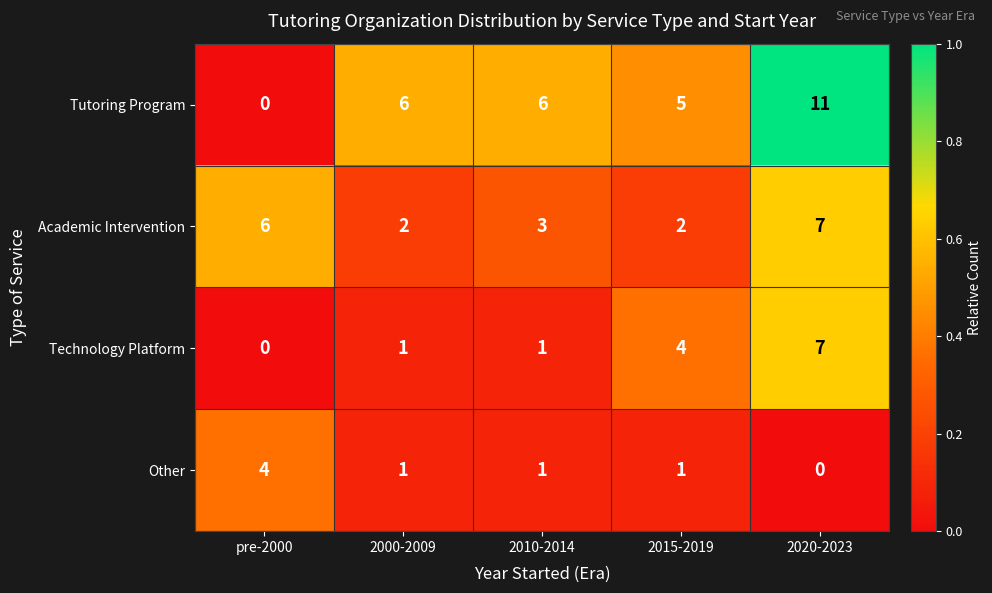

Rank the series at 2015-2019 from highest to lowest value.

Tutoring Program, Technology Platform, Academic Intervention, Other